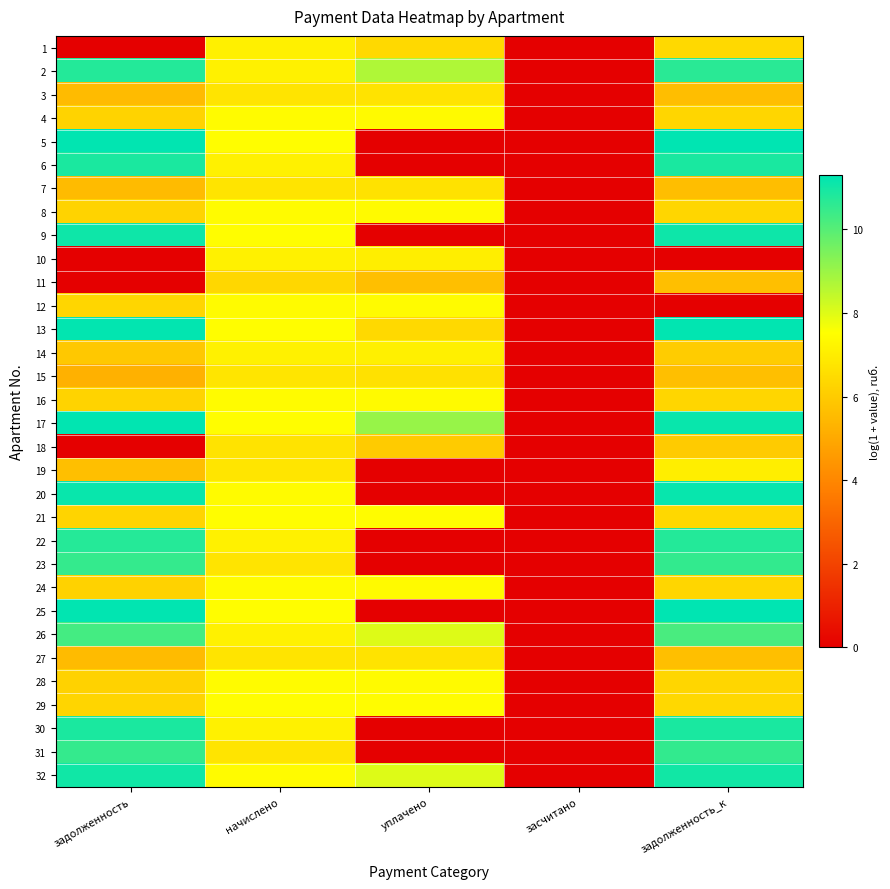

What is the total value across all series at начислено?

228.9